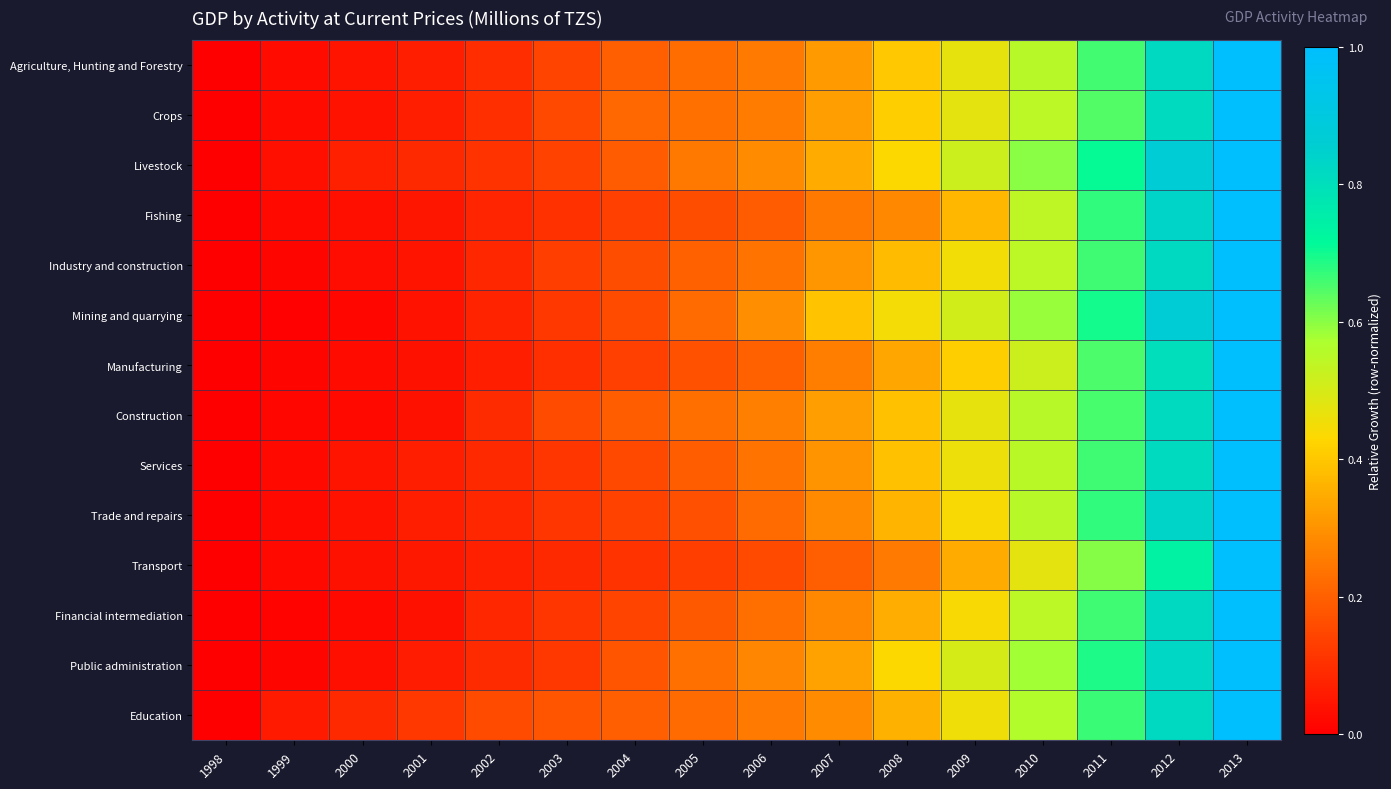

What is the maximum value shown in the chart?

1.0